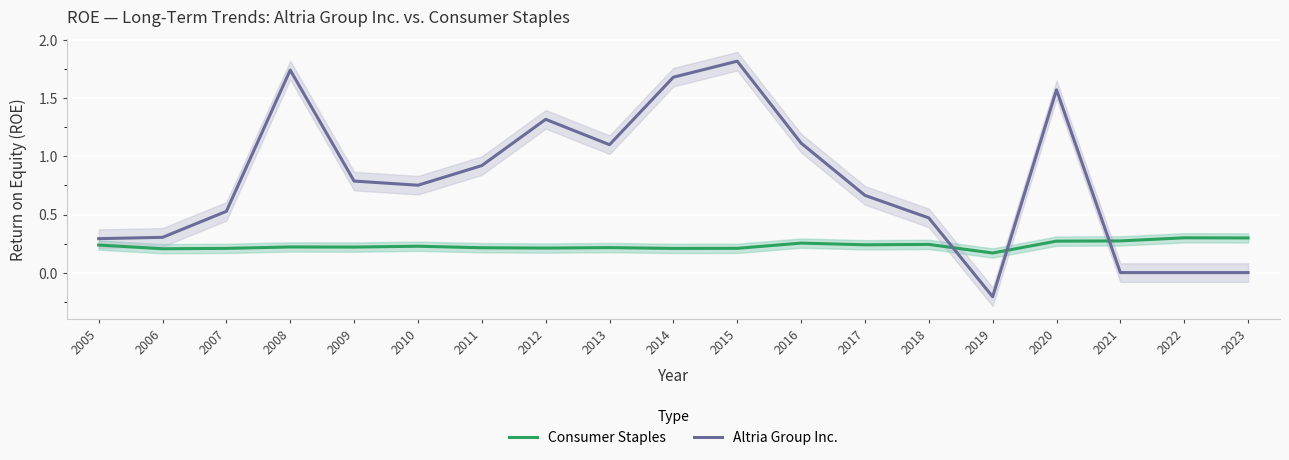

What is the average value of the Consumer Staples series?

0.2